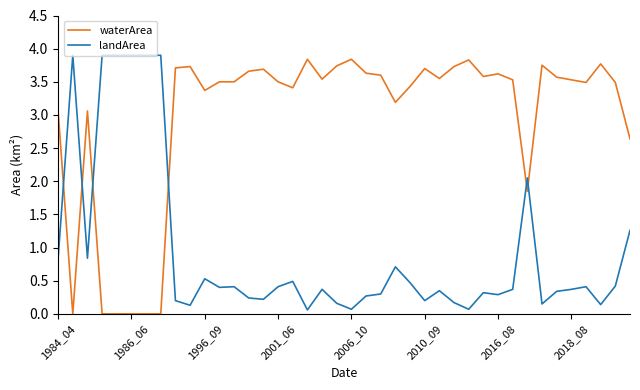

How many times do waterArea and landArea cross each other?

6